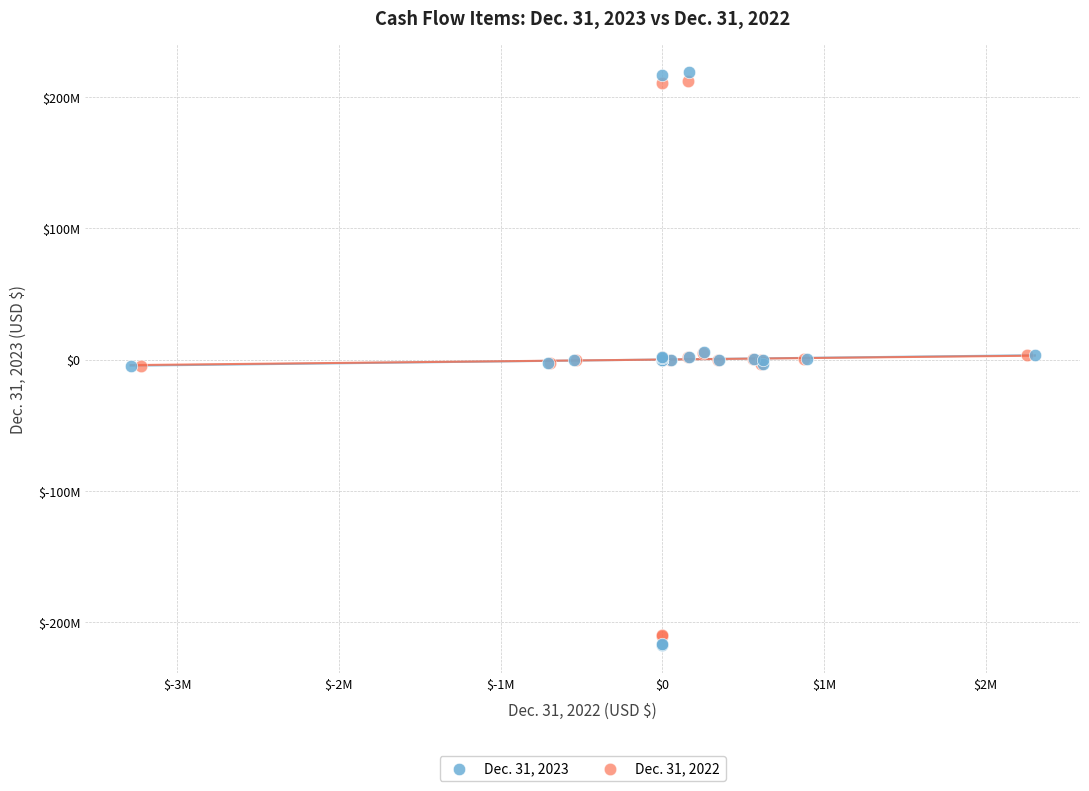

What are all the series names shown in the legend?

Dec. 31, 2023, Dec. 31, 2022